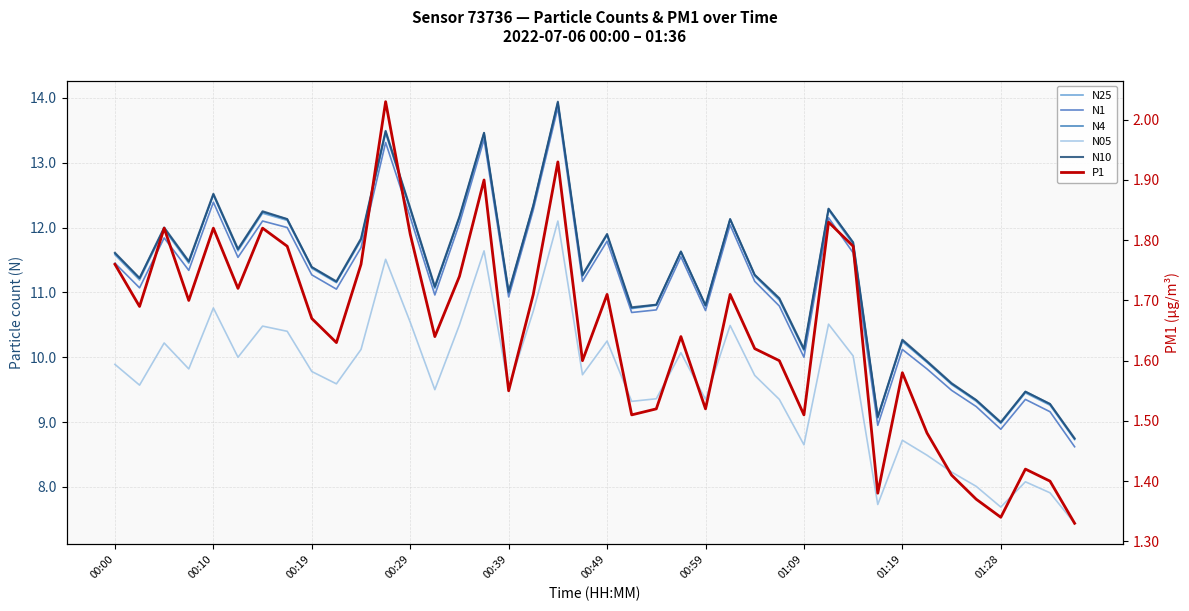

What are all the series names shown in the legend?

N25, N1, N4, N05, N10, P1